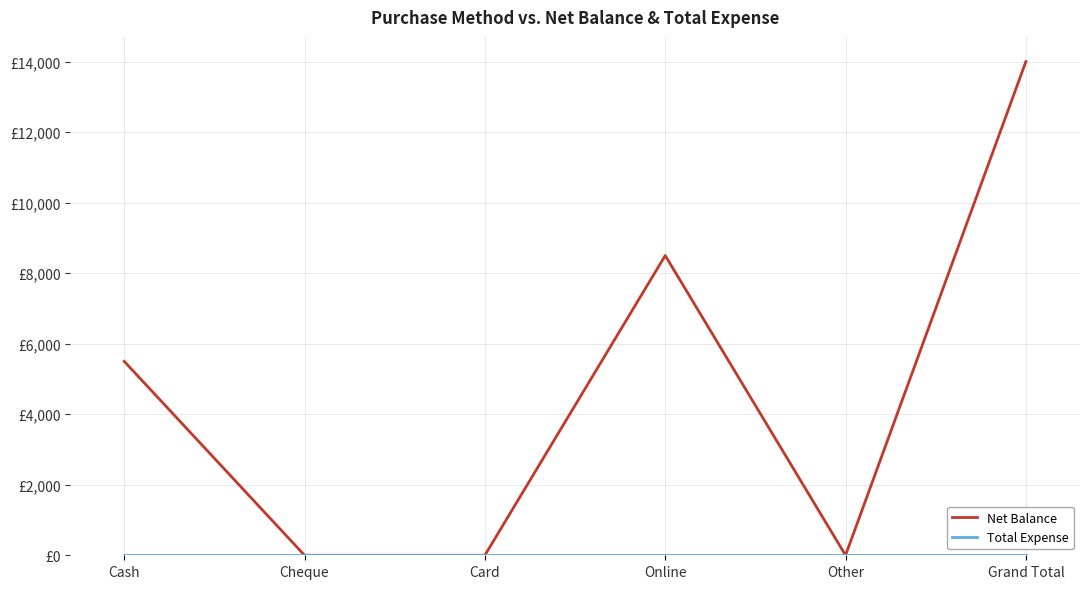

At Cheque, list the series in order from smallest to largest.

Net Balance, Total Expense